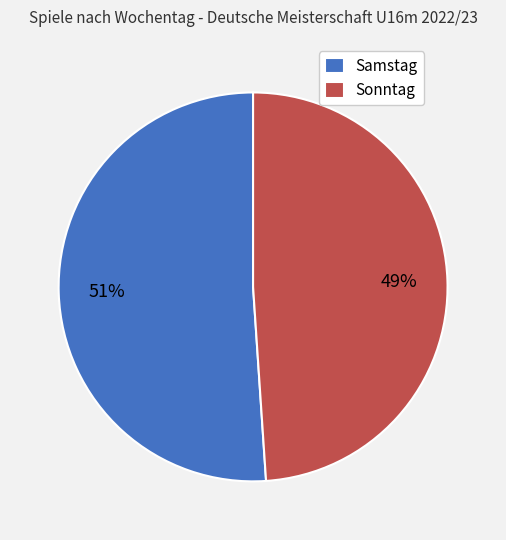

Between Samstag and Sonntag, which is larger?

Samstag